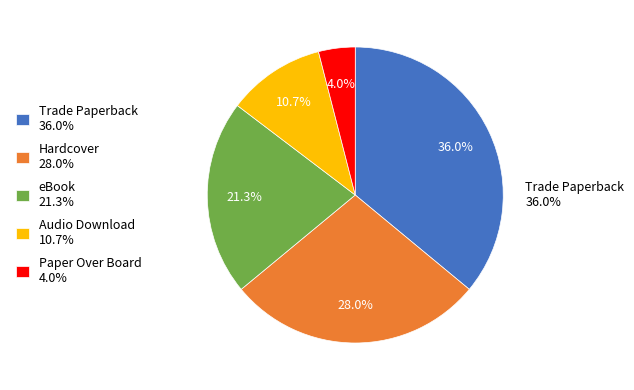

Rank the categories by value from lowest to highest.

Paper Over Board, Audio Download, eBook, Hardcover, Trade Paperback